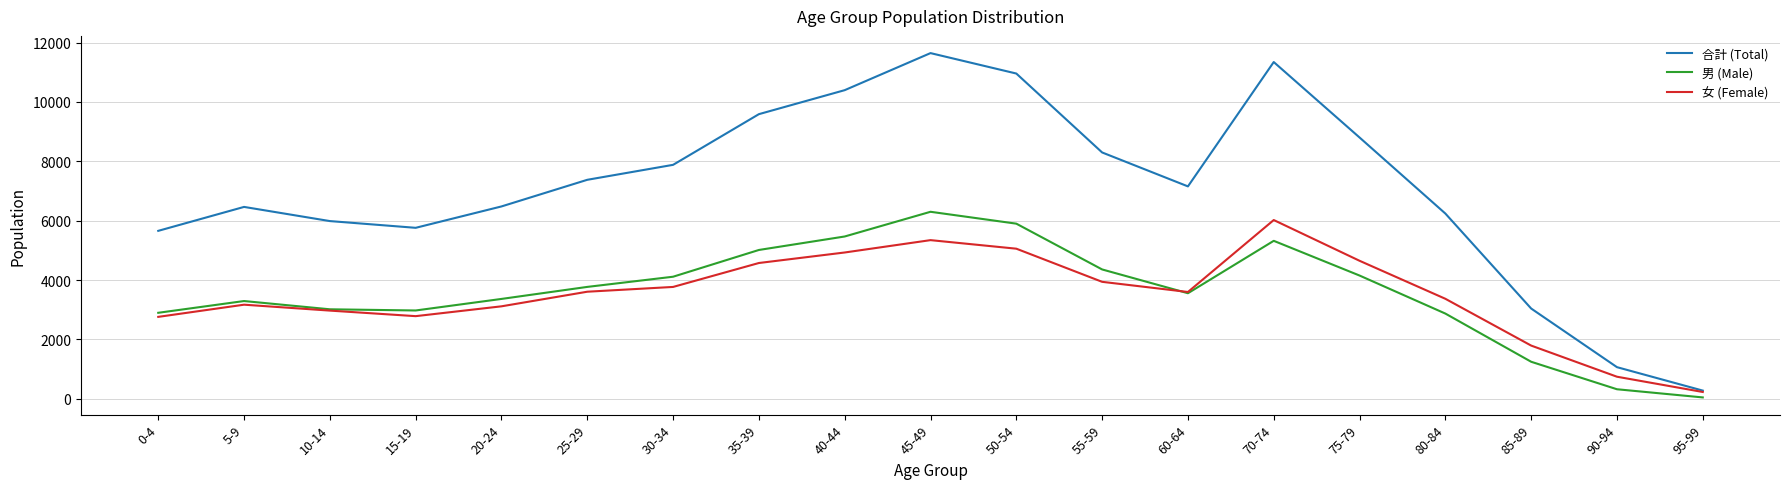

Which category has the highest value in the 男 (Male) series?

45-49